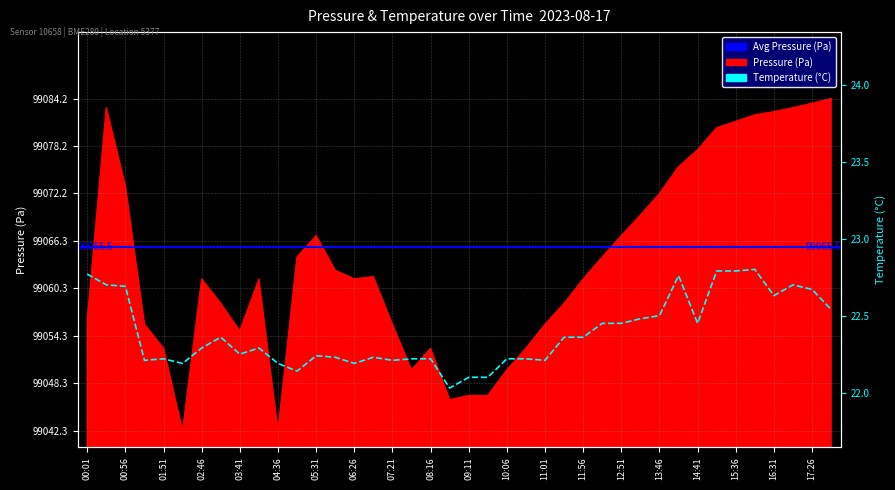

What is the sum of the pressure values at 07:21 and 06:26?

198117.2